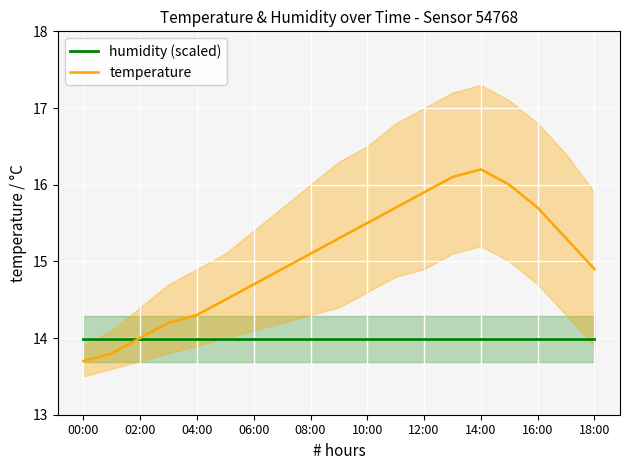

Is it true that humidity (scaled) equals 14.0 at 04:00?

True